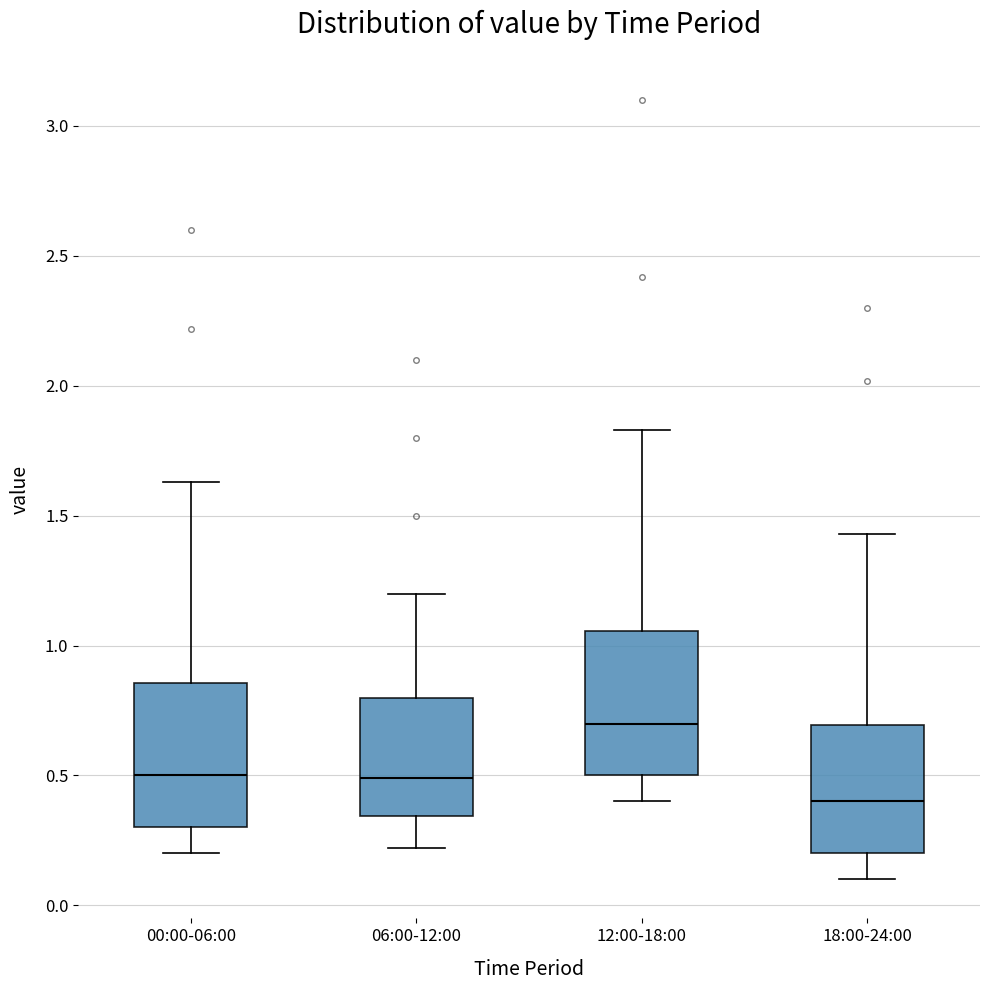

Which box's median line is the highest?

12:00-18:00